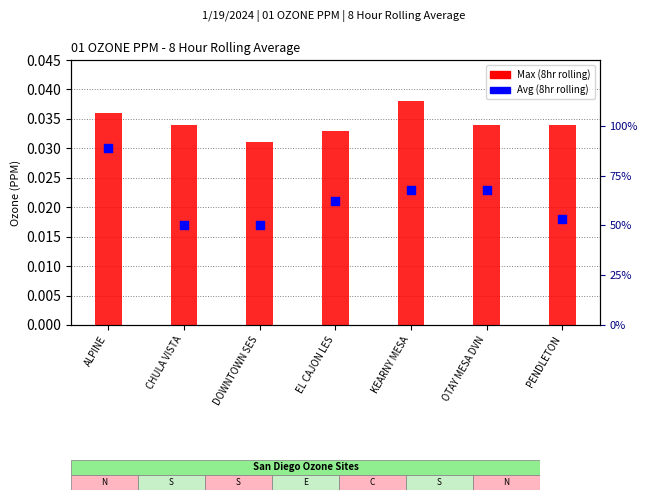

What are all the series names shown in the legend?

Max, Avg